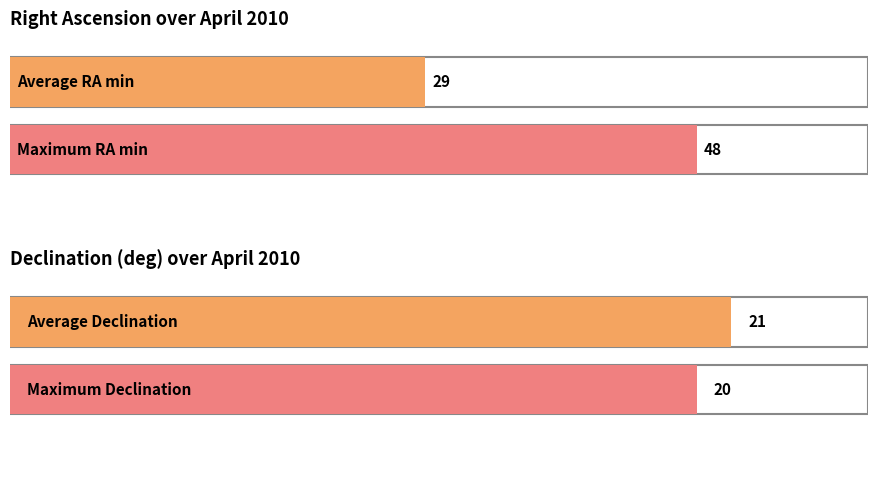

The Declination (deg) series shows 21 at Apr 10. True or false?

True